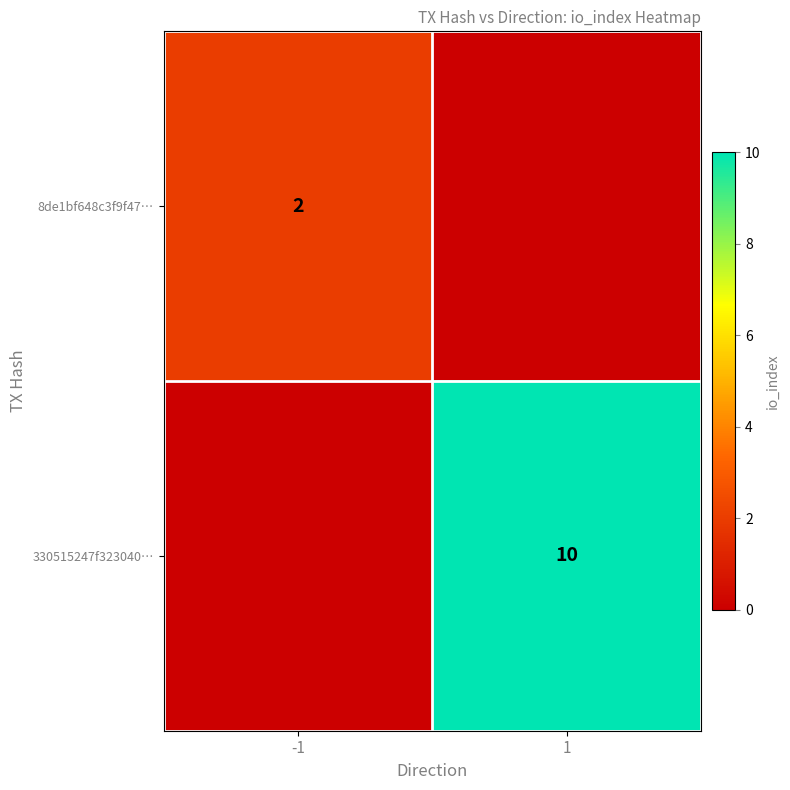

True or false: 330515247f323040… has a value of 17 at 1.

False